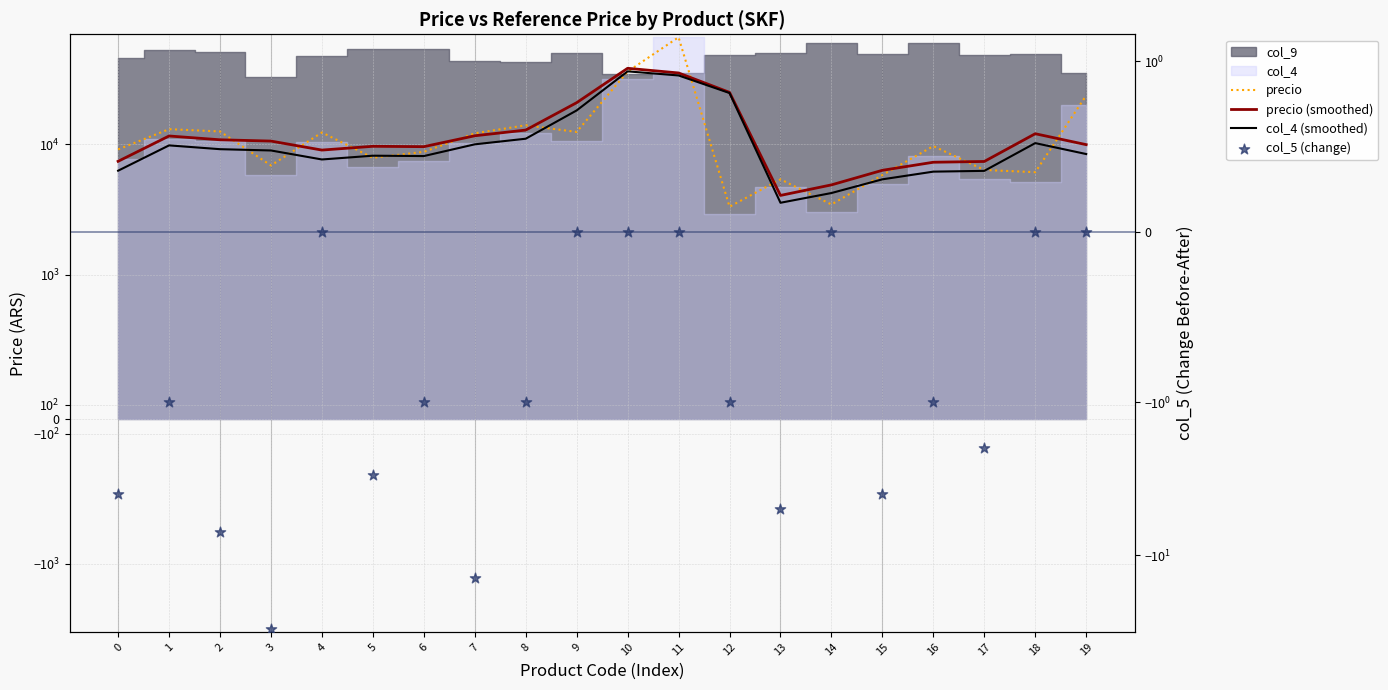

Which series contains the lowest Y value?

col_5 (change)